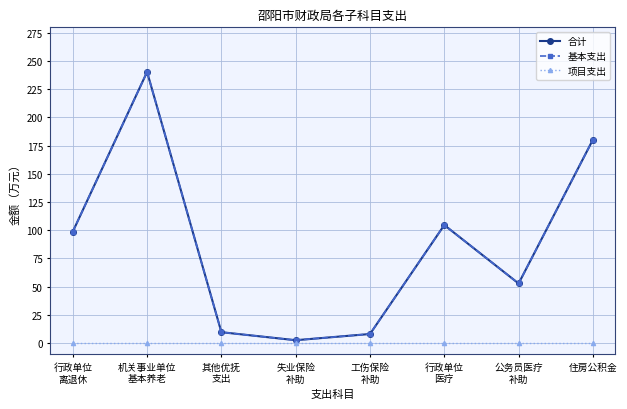

Reading left to right, what are all the values shown in this chart?

合计: 98.7	240.4	9.5	2.4	7.9	104.6	52.7	180.3
基本支出: 98.7	240.4	9.5	2.4	7.9	104.6	52.7	180.3
项目支出: 0.0	0.0	0.0	0.0	0.0	0.0	0.0	0.0